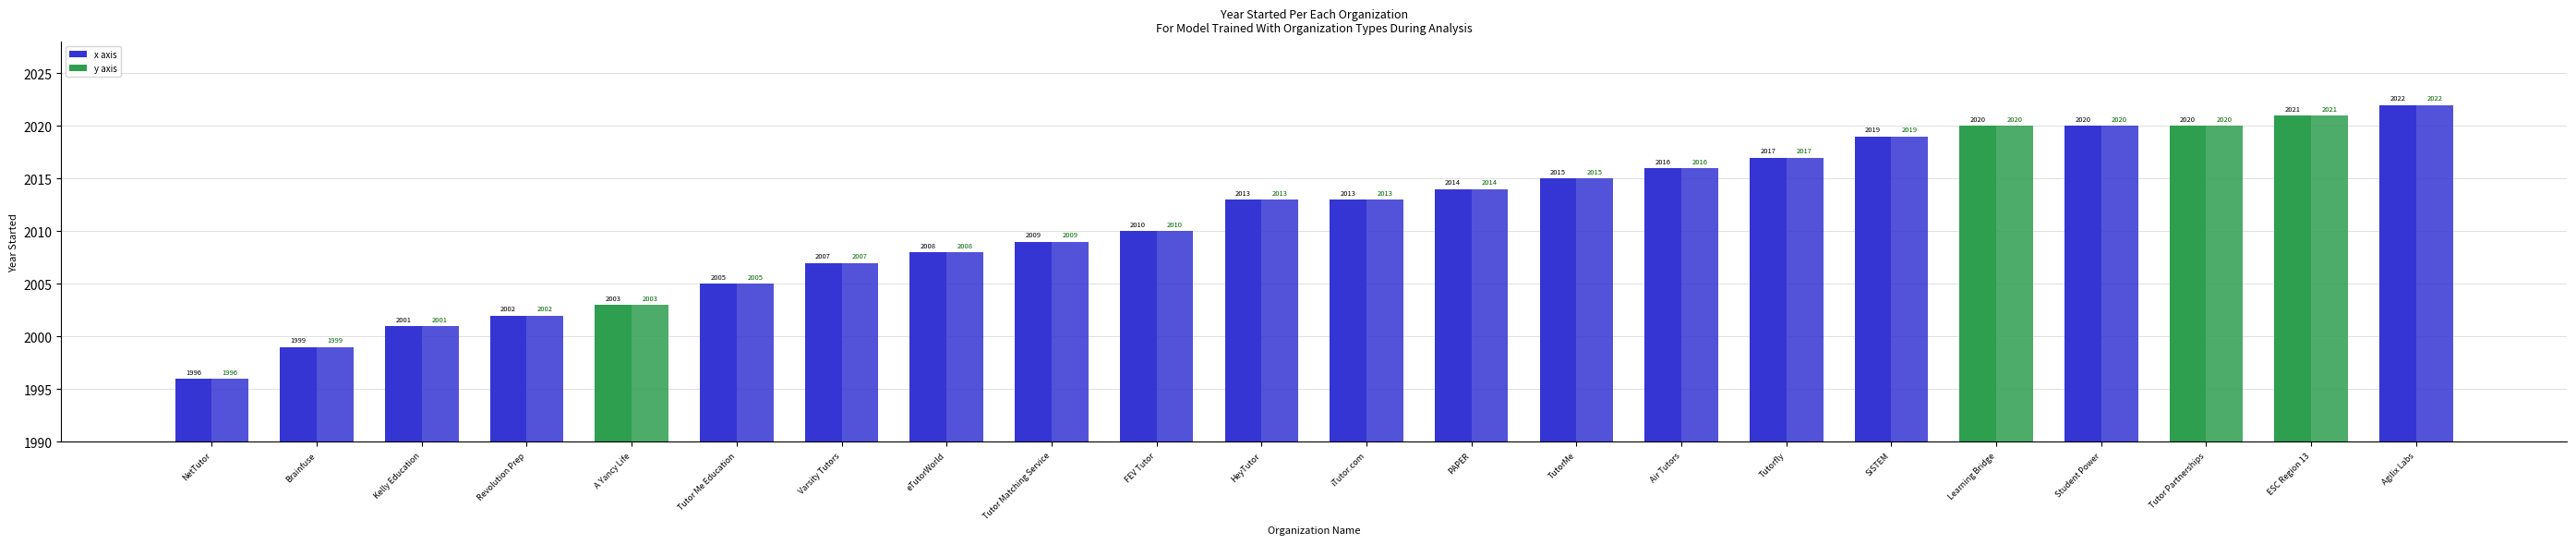

Is the value of y axis at Kelly Education greater than the value of x axis at Tutor Partnerships?

No